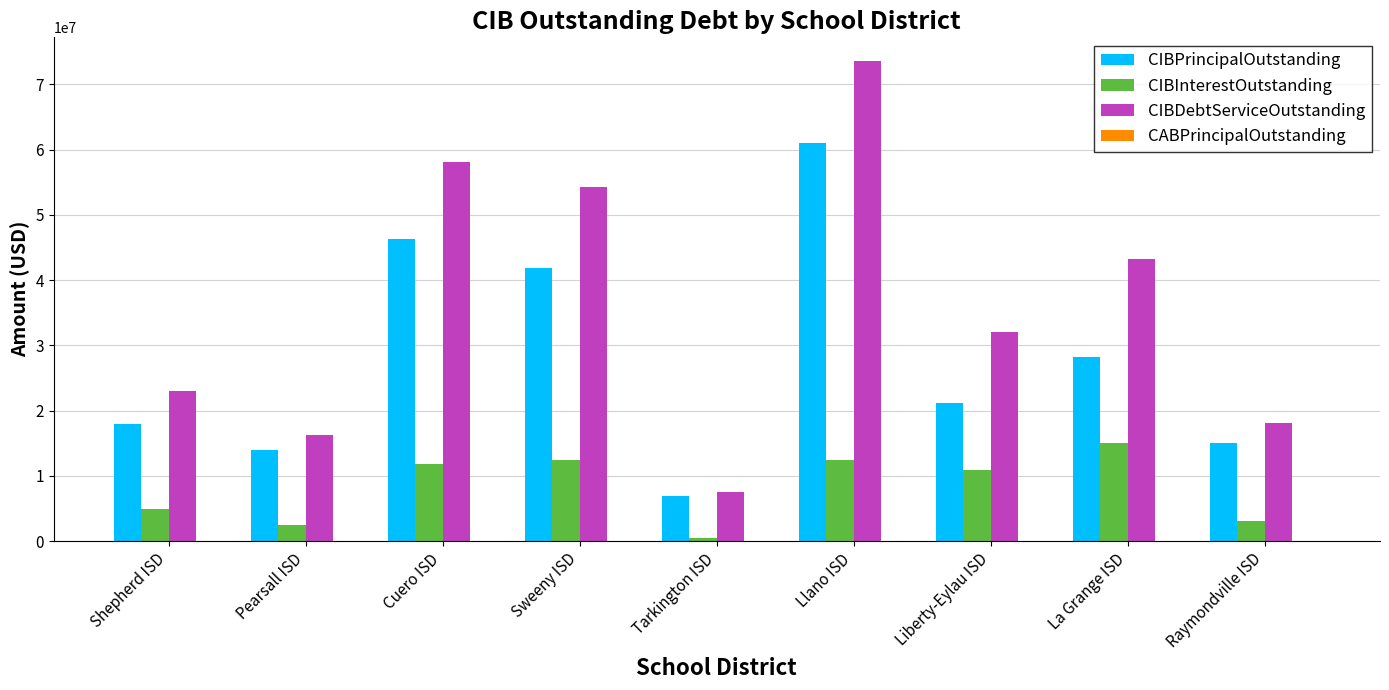

How many bars are there in each group?

3